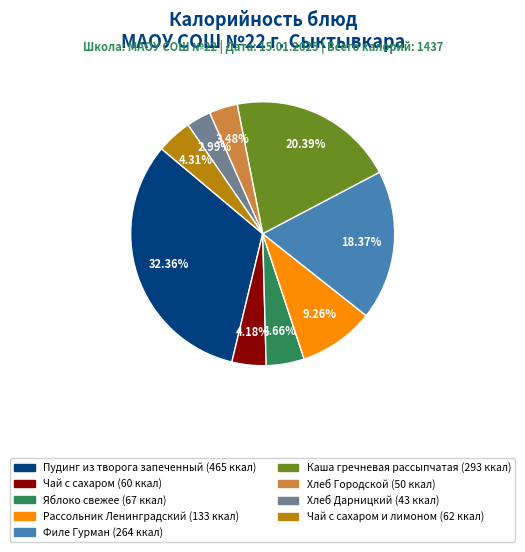

Is there any slice that represents more than half of the pie?

No